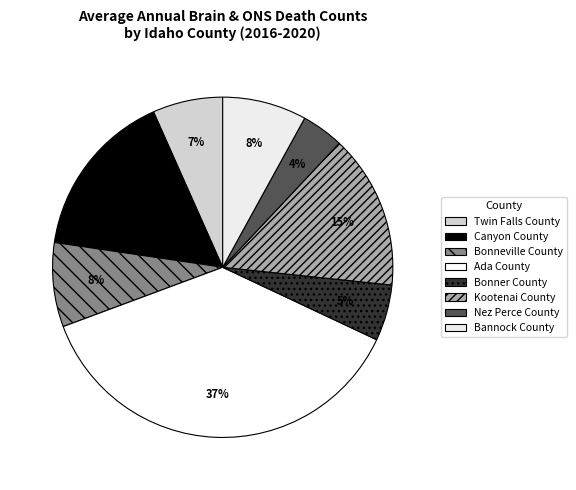

Between Bonneville County and Bonner County, which is larger?

Bonneville County